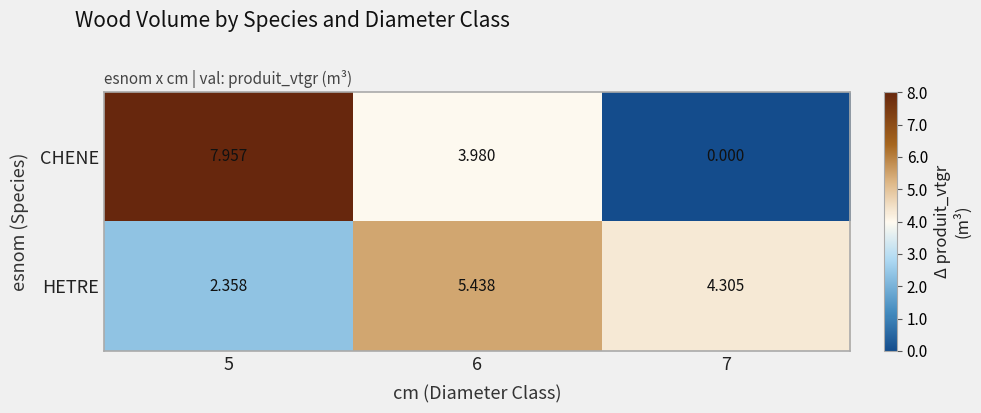

Which series has the widest spread of values?

CHENE